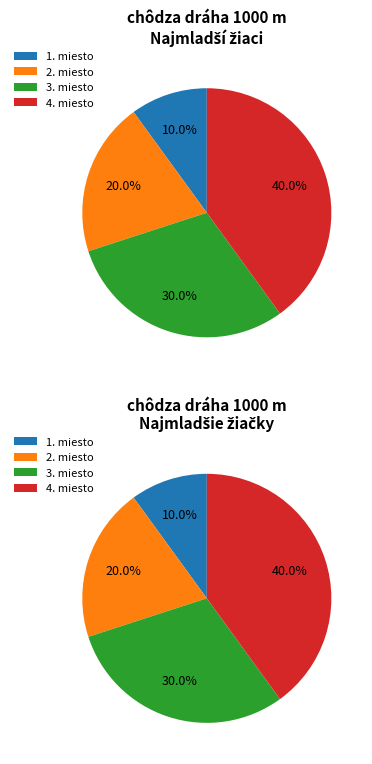

How many segments does this pie chart have?

4